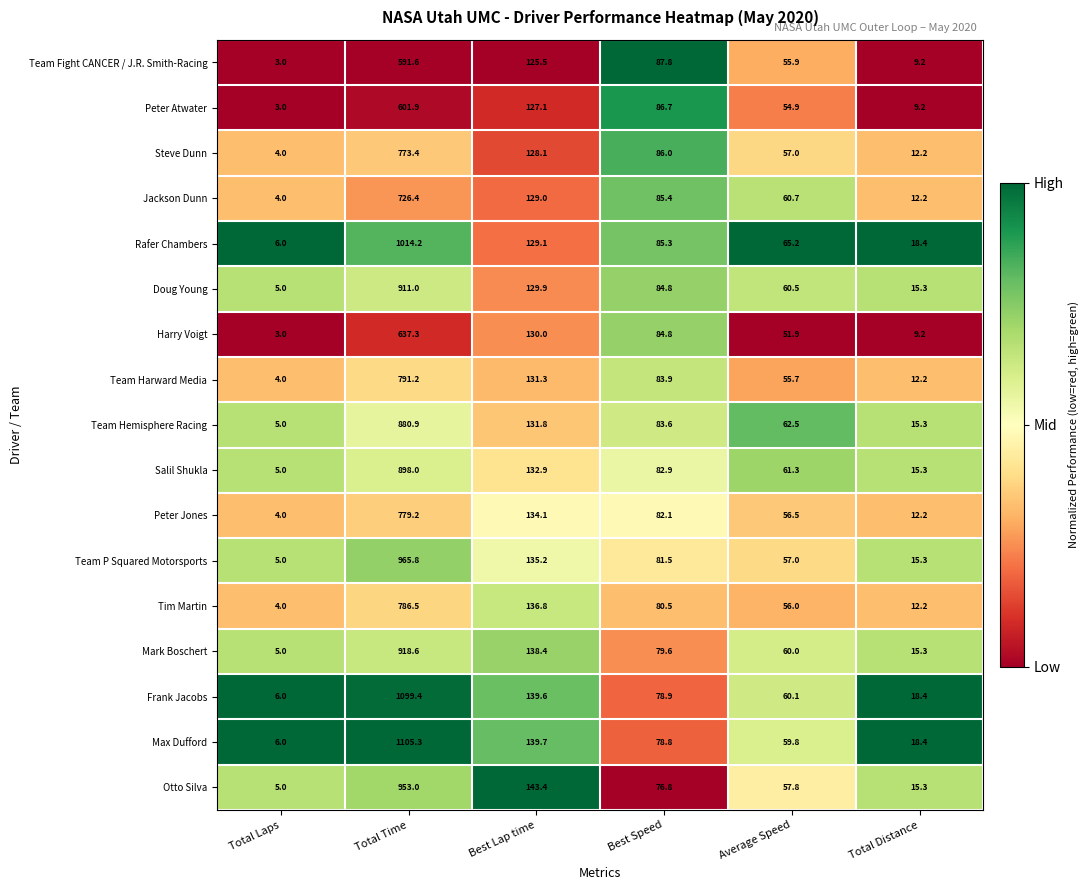

Read the Harry Voigt value at Total Distance.

9.2